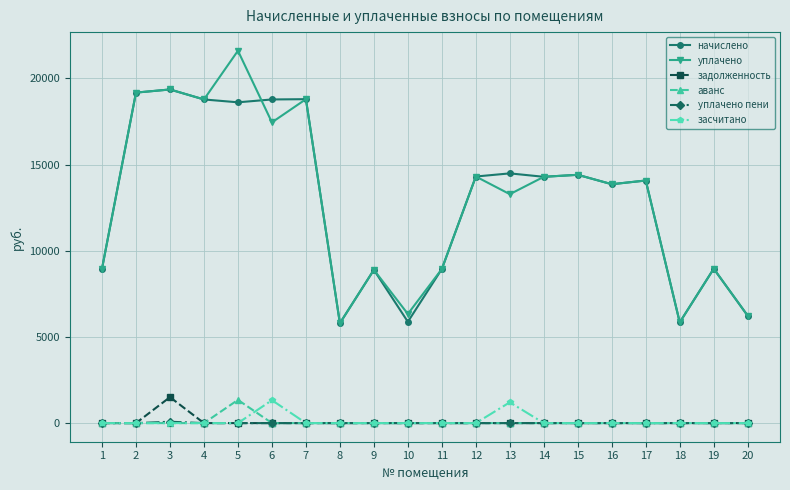

True or false: начислено and засчитано intersect in this chart.

False